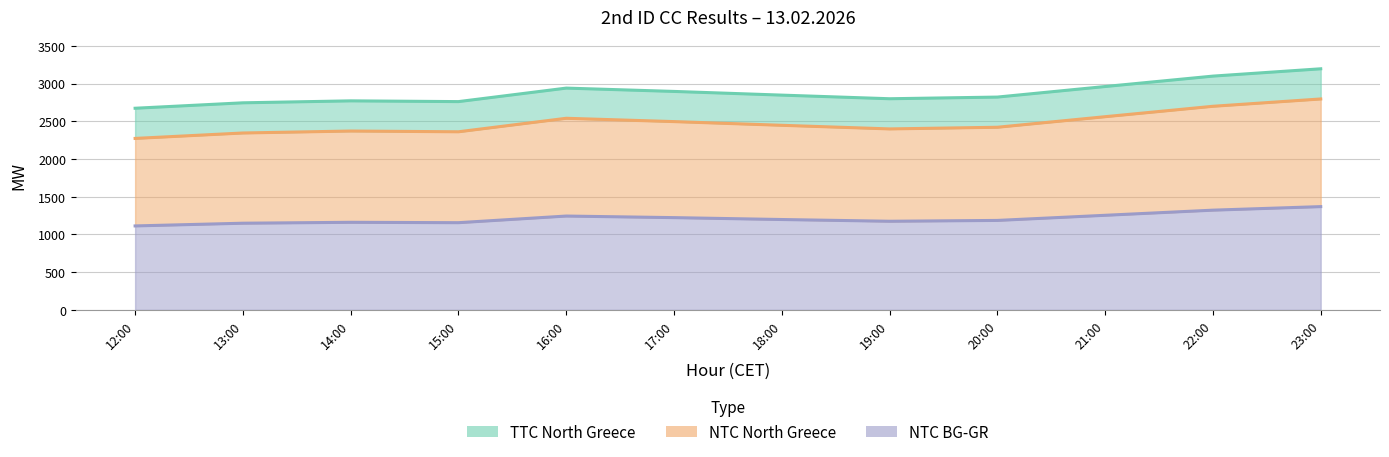

The value of NTC BG-GR at 18:00 is 2125. True or false?

False